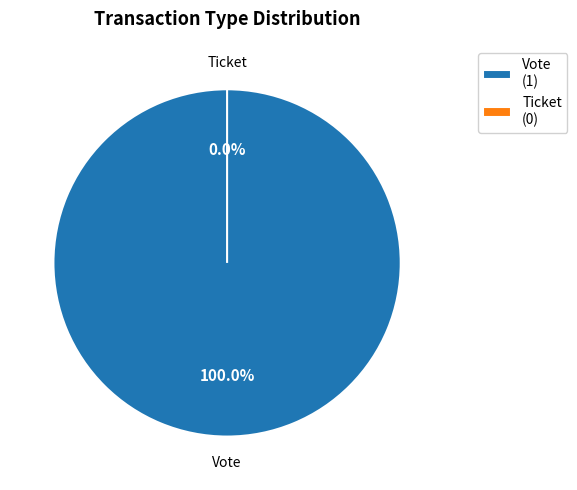

Rank the categories by value from highest to lowest.

Vote, Ticket